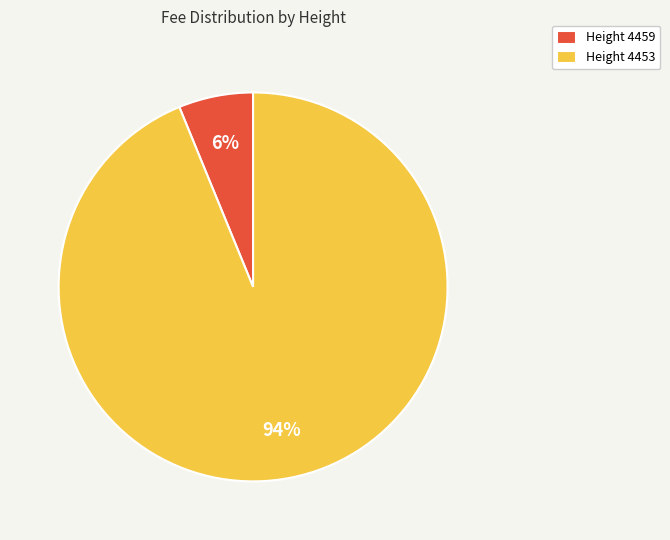

To the nearest percent, what portion does Height 4459 represent?

6%